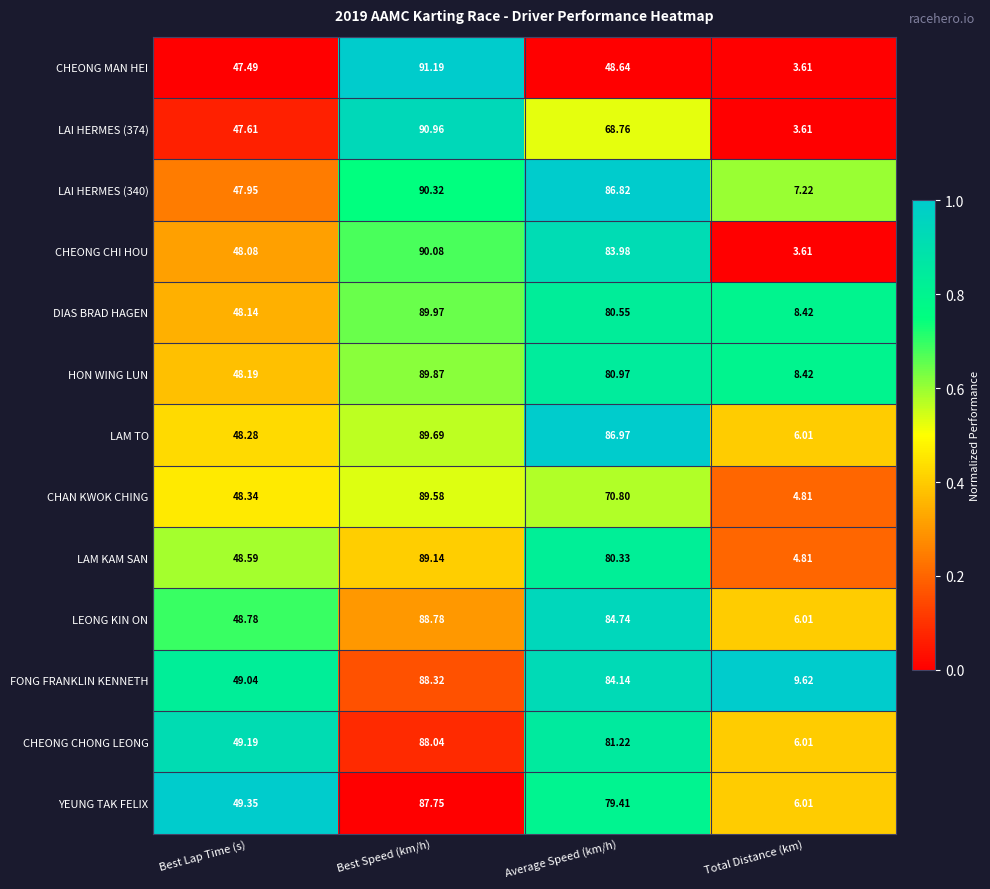

At which category is the sum across all series the highest?

Best Speed (km/h)